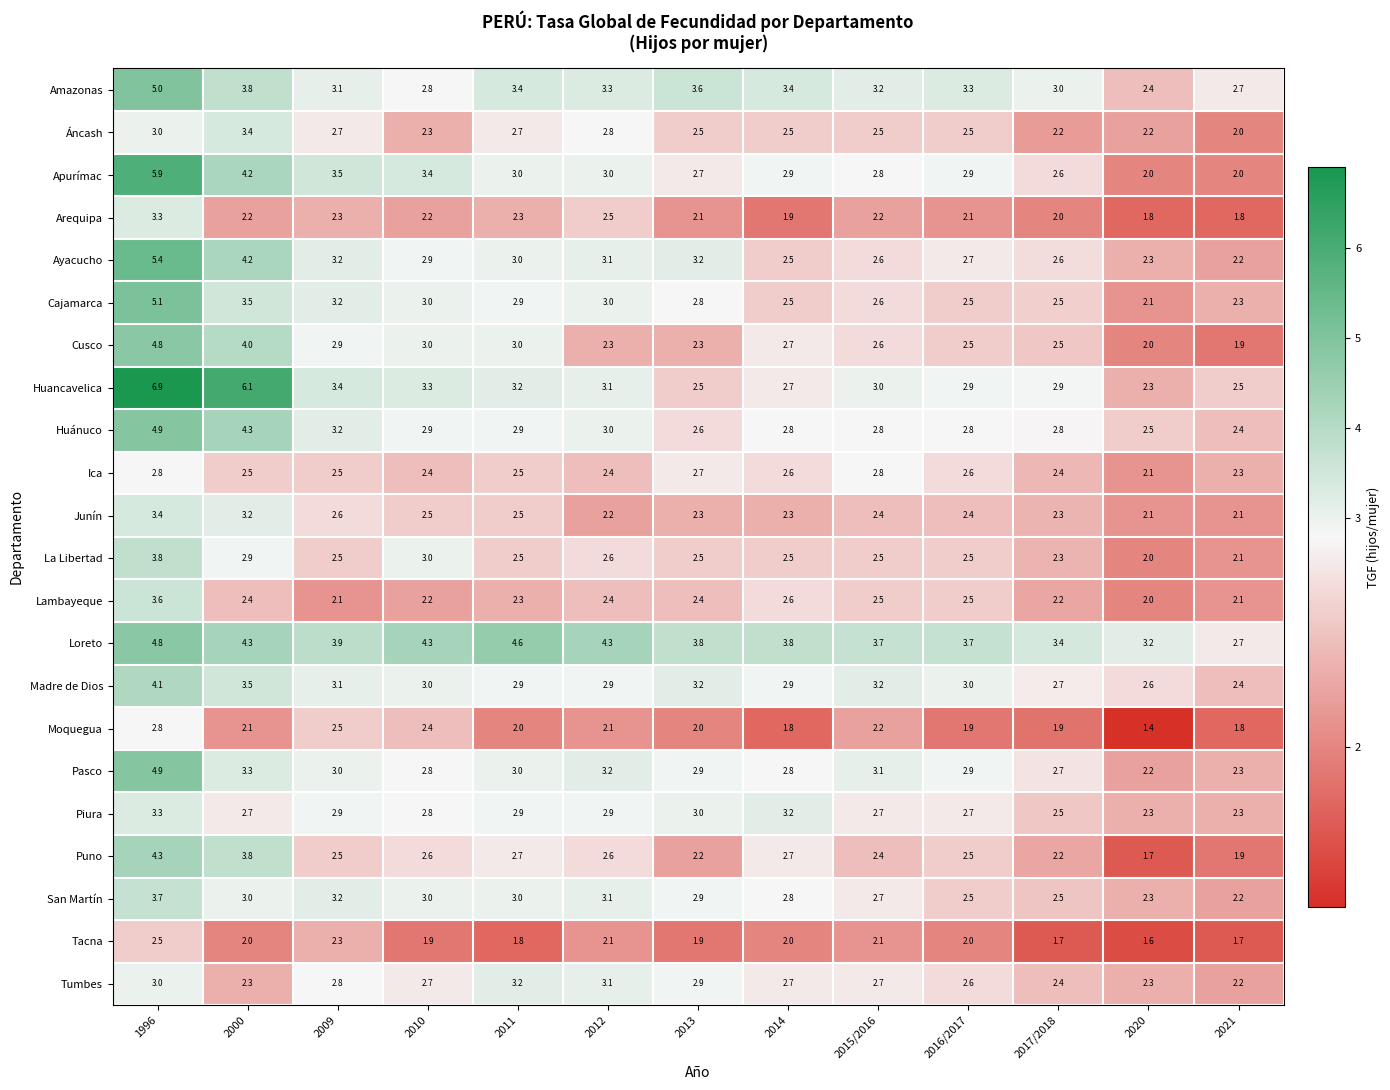

What is the difference between the highest and lowest values at 2016/2017?

1.8